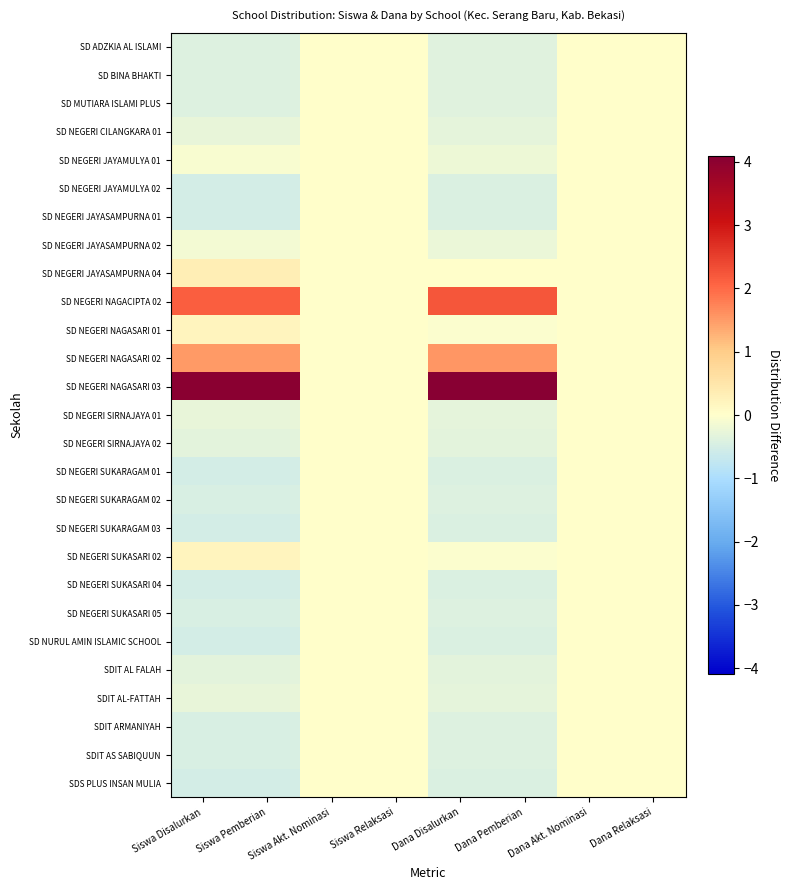

Reading left to right, what are all the values shown in this chart?

SD ADZKIA AL ISLAMI: Siswa Disalurkan=-0.4	Siswa Pemberian=-0.4	Siswa Akt. Nominasi=0.0	Siswa Relaksasi=0.0	Dana Disalurkan=-0.4	Dana Pemberian=-0.4	Dana Akt. Nominasi=0.0	Dana Relaksasi=0.0
SD BINA BHAKTI: Siswa Disalurkan=-0.4	Siswa Pemberian=-0.4	Siswa Akt. Nominasi=0.0	Siswa Relaksasi=0.0	Dana Disalurkan=-0.4	Dana Pemberian=-0.4	Dana Akt. Nominasi=0.0	Dana Relaksasi=0.0
SD MUTIARA ISLAMI PLUS: Siswa Disalurkan=-0.4	Siswa Pemberian=-0.4	Siswa Akt. Nominasi=0.0	Siswa Relaksasi=0.0	Dana Disalurkan=-0.4	Dana Pemberian=-0.4	Dana Akt. Nominasi=0.0	Dana Relaksasi=0.0
SD NEGERI CILANGKARA 01: Siswa Disalurkan=-0.3	Siswa Pemberian=-0.3	Siswa Akt. Nominasi=0.0	Siswa Relaksasi=0.0	Dana Disalurkan=-0.3	Dana Pemberian=-0.3	Dana Akt. Nominasi=0.0	Dana Relaksasi=0.0
SD NEGERI JAYAMULYA 01: Siswa Disalurkan=-0.1	Siswa Pemberian=-0.1	Siswa Akt. Nominasi=0.0	Siswa Relaksasi=0.0	Dana Disalurkan=-0.2	Dana Pemberian=-0.2	Dana Akt. Nominasi=0.0	Dana Relaksasi=0.0
SD NEGERI JAYAMULYA 02: Siswa Disalurkan=-0.5	Siswa Pemberian=-0.5	Siswa Akt. Nominasi=0.0	Siswa Relaksasi=0.0	Dana Disalurkan=-0.4	Dana Pemberian=-0.4	Dana Akt. Nominasi=0.0	Dana Relaksasi=0.0
SD NEGERI JAYASAMPURNA 01: Siswa Disalurkan=-0.5	Siswa Pemberian=-0.5	Siswa Akt. Nominasi=0.0	Siswa Relaksasi=0.0	Dana Disalurkan=-0.4	Dana Pemberian=-0.4	Dana Akt. Nominasi=0.0	Dana Relaksasi=0.0
SD NEGERI JAYASAMPURNA 02: Siswa Disalurkan=-0.2	Siswa Pemberian=-0.2	Siswa Akt. Nominasi=0.0	Siswa Relaksasi=0.0	Dana Disalurkan=-0.2	Dana Pemberian=-0.2	Dana Akt. Nominasi=0.0	Dana Relaksasi=0.0
SD NEGERI JAYASAMPURNA 04: Siswa Disalurkan=0.3	Siswa Pemberian=0.3	Siswa Akt. Nominasi=0.0	Siswa Relaksasi=0.0	Dana Disalurkan=0.0	Dana Pemberian=0.0	Dana Akt. Nominasi=0.0	Dana Relaksasi=0.0
SD NEGERI NAGACIPTA 02: Siswa Disalurkan=2.1	Siswa Pemberian=2.1	Siswa Akt. Nominasi=0.0	Siswa Relaksasi=0.0	Dana Disalurkan=2.2	Dana Pemberian=2.2	Dana Akt. Nominasi=0.0	Dana Relaksasi=0.0
SD NEGERI NAGASARI 01: Siswa Disalurkan=0.2	Siswa Pemberian=0.2	Siswa Akt. Nominasi=0.0	Siswa Relaksasi=0.0	Dana Disalurkan=-0.0	Dana Pemberian=-0.0	Dana Akt. Nominasi=0.0	Dana Relaksasi=0.0
SD NEGERI NAGASARI 02: Siswa Disalurkan=1.5	Siswa Pemberian=1.5	Siswa Akt. Nominasi=0.0	Siswa Relaksasi=0.0	Dana Disalurkan=1.5	Dana Pemberian=1.5	Dana Akt. Nominasi=0.0	Dana Relaksasi=0.0
SD NEGERI NAGASARI 03: Siswa Disalurkan=4.0	Siswa Pemberian=4.0	Siswa Akt. Nominasi=0.0	Siswa Relaksasi=0.0	Dana Disalurkan=4.1	Dana Pemberian=4.1	Dana Akt. Nominasi=0.0	Dana Relaksasi=0.0
SD NEGERI SIRNAJAYA 01: Siswa Disalurkan=-0.3	Siswa Pemberian=-0.3	Siswa Akt. Nominasi=0.0	Siswa Relaksasi=0.0	Dana Disalurkan=-0.3	Dana Pemberian=-0.3	Dana Akt. Nominasi=0.0	Dana Relaksasi=0.0
SD NEGERI SIRNAJAYA 02: Siswa Disalurkan=-0.3	Siswa Pemberian=-0.3	Siswa Akt. Nominasi=0.0	Siswa Relaksasi=0.0	Dana Disalurkan=-0.3	Dana Pemberian=-0.3	Dana Akt. Nominasi=0.0	Dana Relaksasi=0.0
SD NEGERI SUKARAGAM 01: Siswa Disalurkan=-0.5	Siswa Pemberian=-0.5	Siswa Akt. Nominasi=0.0	Siswa Relaksasi=0.0	Dana Disalurkan=-0.4	Dana Pemberian=-0.4	Dana Akt. Nominasi=0.0	Dana Relaksasi=0.0
SD NEGERI SUKARAGAM 02: Siswa Disalurkan=-0.5	Siswa Pemberian=-0.5	Siswa Akt. Nominasi=0.0	Siswa Relaksasi=0.0	Dana Disalurkan=-0.4	Dana Pemberian=-0.4	Dana Akt. Nominasi=0.0	Dana Relaksasi=0.0
SD NEGERI SUKARAGAM 03: Siswa Disalurkan=-0.5	Siswa Pemberian=-0.5	Siswa Akt. Nominasi=0.0	Siswa Relaksasi=0.0	Dana Disalurkan=-0.4	Dana Pemberian=-0.4	Dana Akt. Nominasi=0.0	Dana Relaksasi=0.0
SD NEGERI SUKASARI 02: Siswa Disalurkan=0.2	Siswa Pemberian=0.2	Siswa Akt. Nominasi=0.0	Siswa Relaksasi=0.0	Dana Disalurkan=-0.0	Dana Pemberian=-0.0	Dana Akt. Nominasi=0.0	Dana Relaksasi=0.0
SD NEGERI SUKASARI 04: Siswa Disalurkan=-0.5	Siswa Pemberian=-0.5	Siswa Akt. Nominasi=0.0	Siswa Relaksasi=0.0	Dana Disalurkan=-0.4	Dana Pemberian=-0.4	Dana Akt. Nominasi=0.0	Dana Relaksasi=0.0
SD NEGERI SUKASARI 05: Siswa Disalurkan=-0.5	Siswa Pemberian=-0.5	Siswa Akt. Nominasi=0.0	Siswa Relaksasi=0.0	Dana Disalurkan=-0.4	Dana Pemberian=-0.4	Dana Akt. Nominasi=0.0	Dana Relaksasi=0.0
SD NURUL AMIN ISLAMIC SCHOOL: Siswa Disalurkan=-0.5	Siswa Pemberian=-0.5	Siswa Akt. Nominasi=0.0	Siswa Relaksasi=0.0	Dana Disalurkan=-0.4	Dana Pemberian=-0.4	Dana Akt. Nominasi=0.0	Dana Relaksasi=0.0
SDIT AL FALAH: Siswa Disalurkan=-0.3	Siswa Pemberian=-0.3	Siswa Akt. Nominasi=0.0	Siswa Relaksasi=0.0	Dana Disalurkan=-0.3	Dana Pemberian=-0.3	Dana Akt. Nominasi=0.0	Dana Relaksasi=0.0
SDIT AL-FATTAH: Siswa Disalurkan=-0.3	Siswa Pemberian=-0.3	Siswa Akt. Nominasi=0.0	Siswa Relaksasi=0.0	Dana Disalurkan=-0.3	Dana Pemberian=-0.3	Dana Akt. Nominasi=0.0	Dana Relaksasi=0.0
SDIT ARMANIYAH: Siswa Disalurkan=-0.5	Siswa Pemberian=-0.5	Siswa Akt. Nominasi=0.0	Siswa Relaksasi=0.0	Dana Disalurkan=-0.4	Dana Pemberian=-0.4	Dana Akt. Nominasi=0.0	Dana Relaksasi=0.0
SDIT AS SABIQUUN: Siswa Disalurkan=-0.5	Siswa Pemberian=-0.5	Siswa Akt. Nominasi=0.0	Siswa Relaksasi=0.0	Dana Disalurkan=-0.4	Dana Pemberian=-0.4	Dana Akt. Nominasi=0.0	Dana Relaksasi=0.0
SDS PLUS INSAN MULIA: Siswa Disalurkan=-0.5	Siswa Pemberian=-0.5	Siswa Akt. Nominasi=0.0	Siswa Relaksasi=0.0	Dana Disalurkan=-0.4	Dana Pemberian=-0.4	Dana Akt. Nominasi=0.0	Dana Relaksasi=0.0